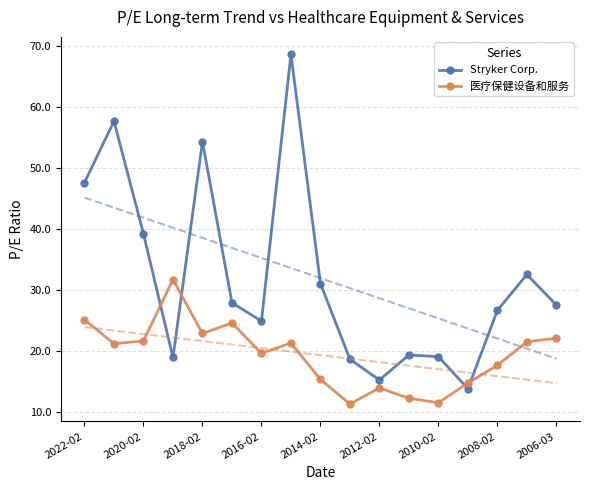

At how many categories does at least one series exceed 31?

8